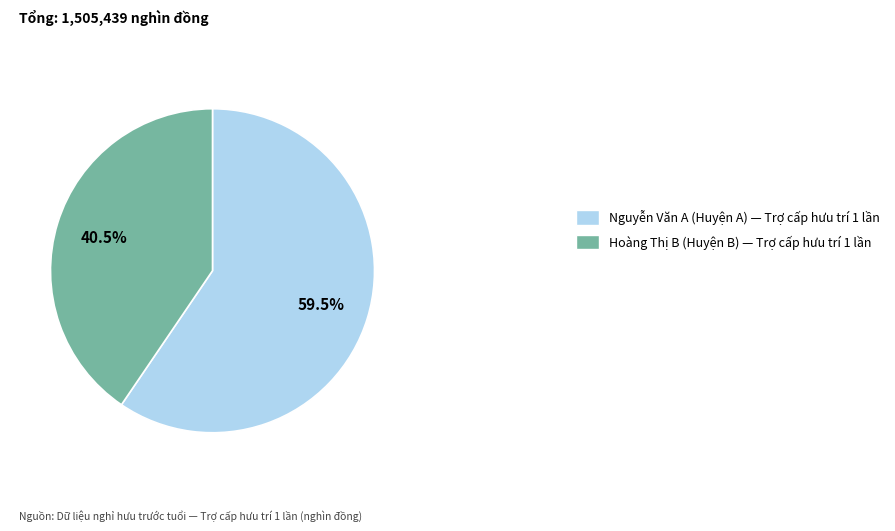

How many slices are in this pie chart?

2